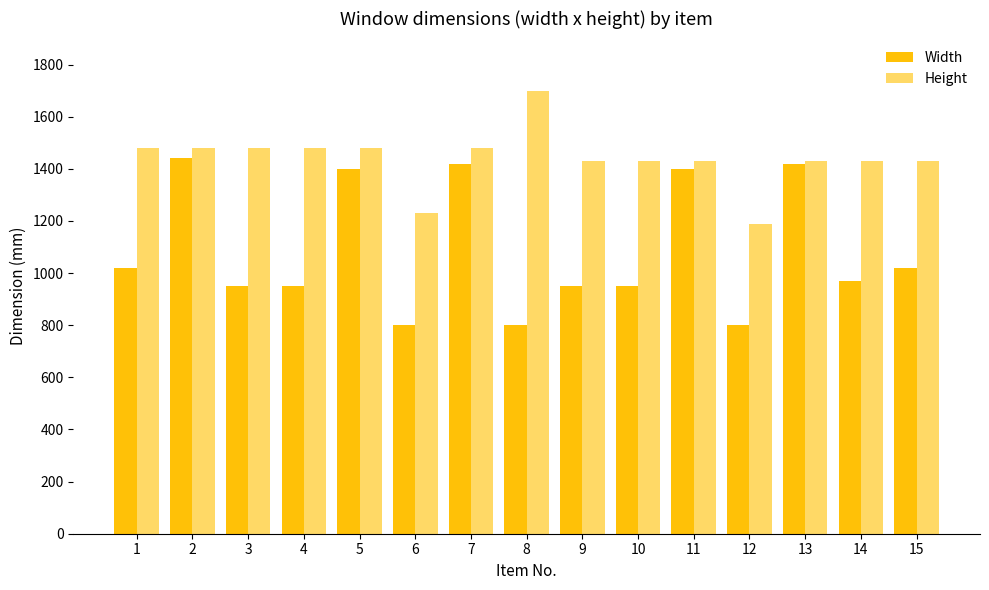

List the series in order of their overall mean, highest first.

Height, Width